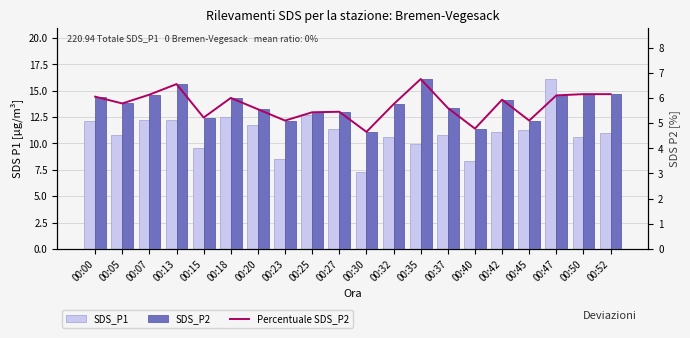

What is the difference between the second highest and second lowest values in the SDS_P2 series?

1.8